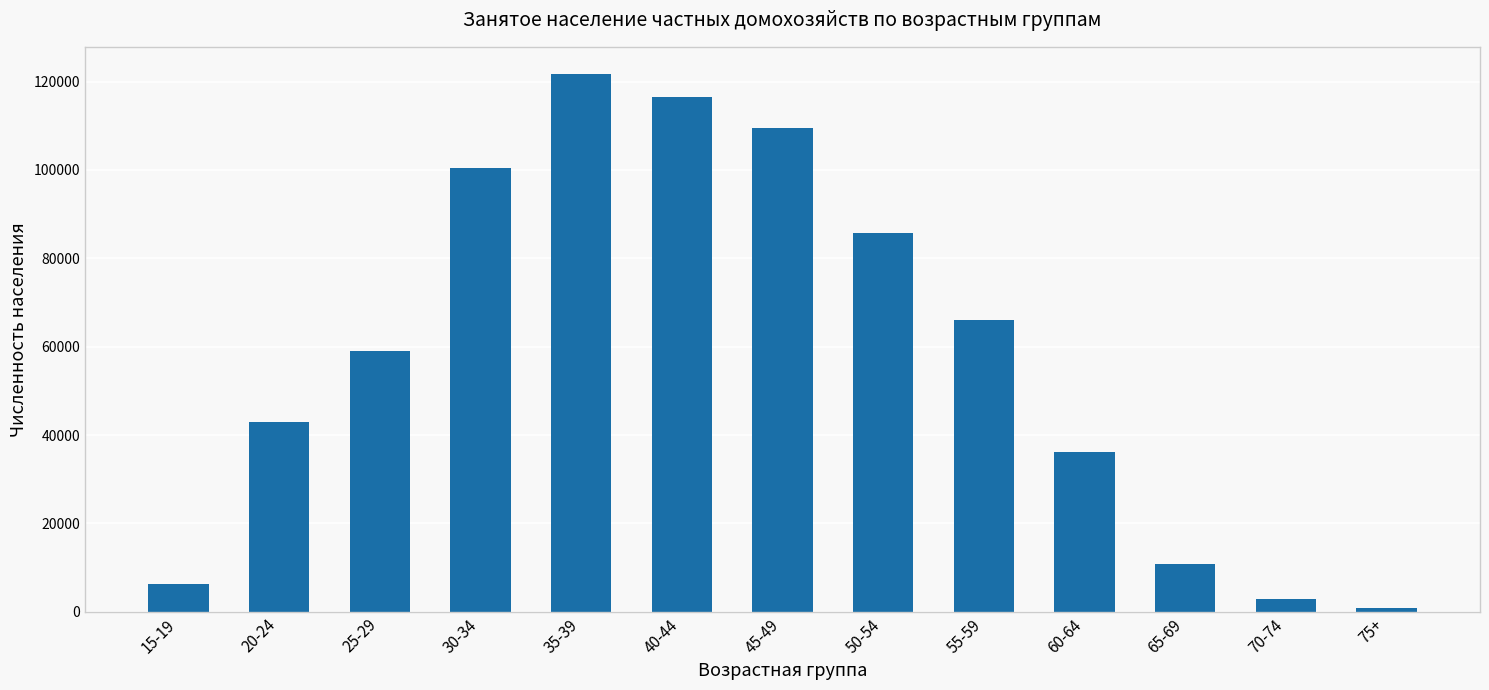

List the labels in order of value, largest first.

35-39, 40-44, 45-49, 30-34, 50-54, 55-59, 25-29, 20-24, 60-64, 65-69, 15-19, 70-74, 75+